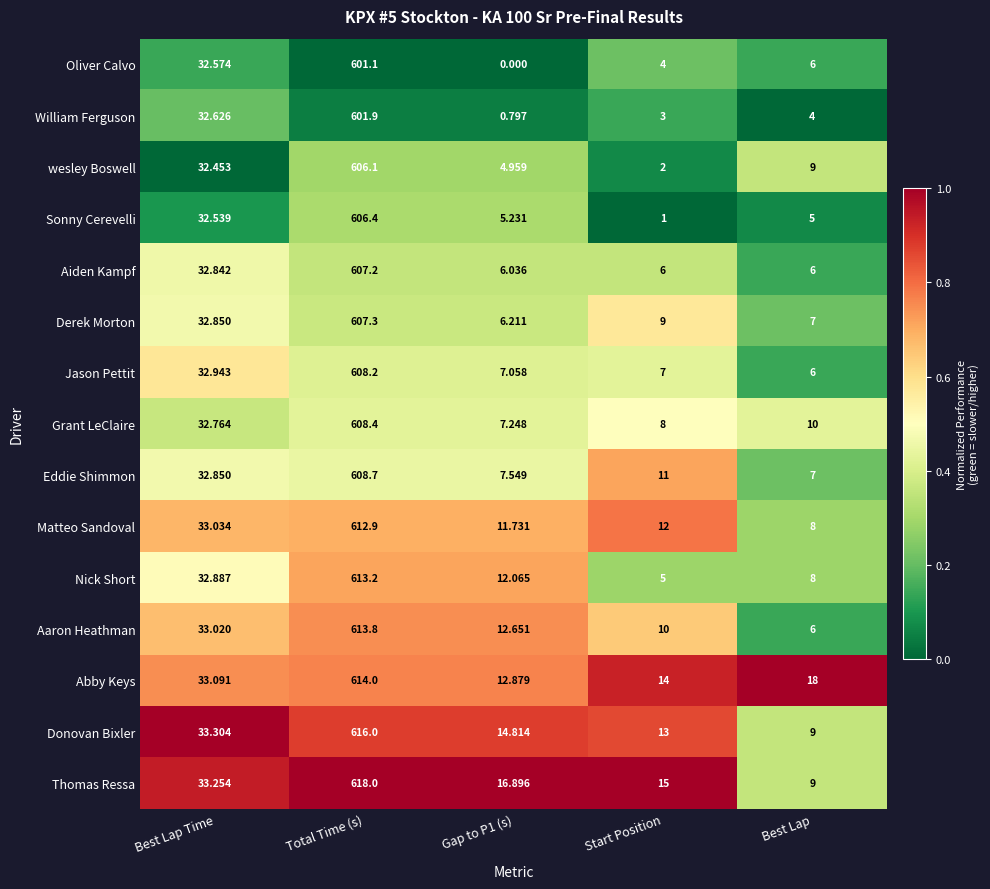

Where is Matteo Sandoval nearest to the value 310?

Best Lap Time